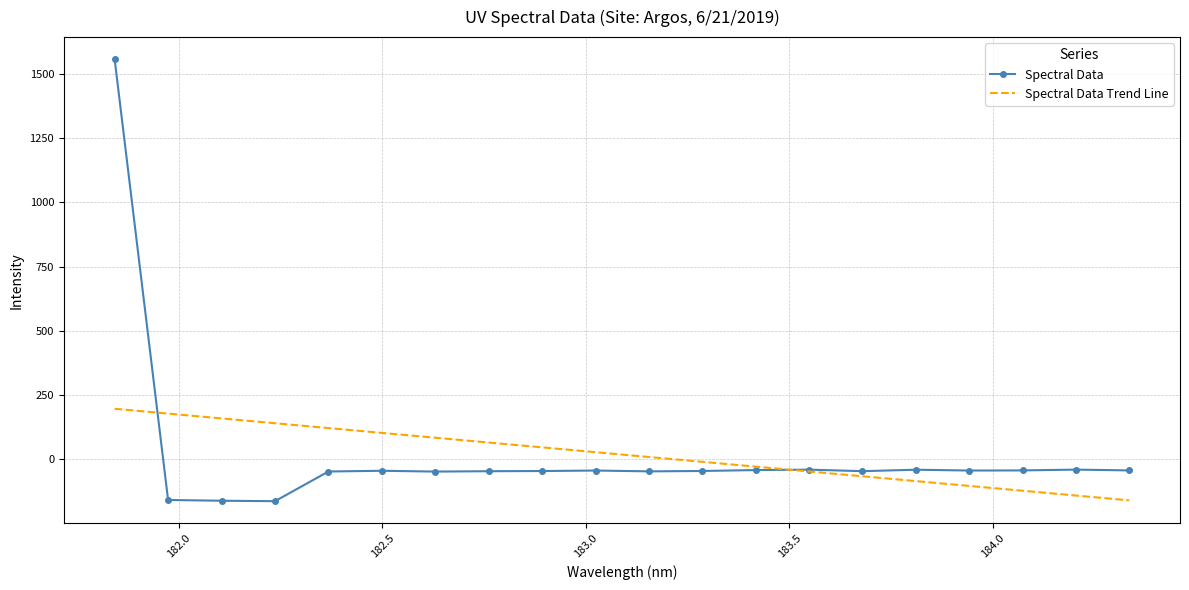

What is the label of the 5th point from the right?

183.811206745